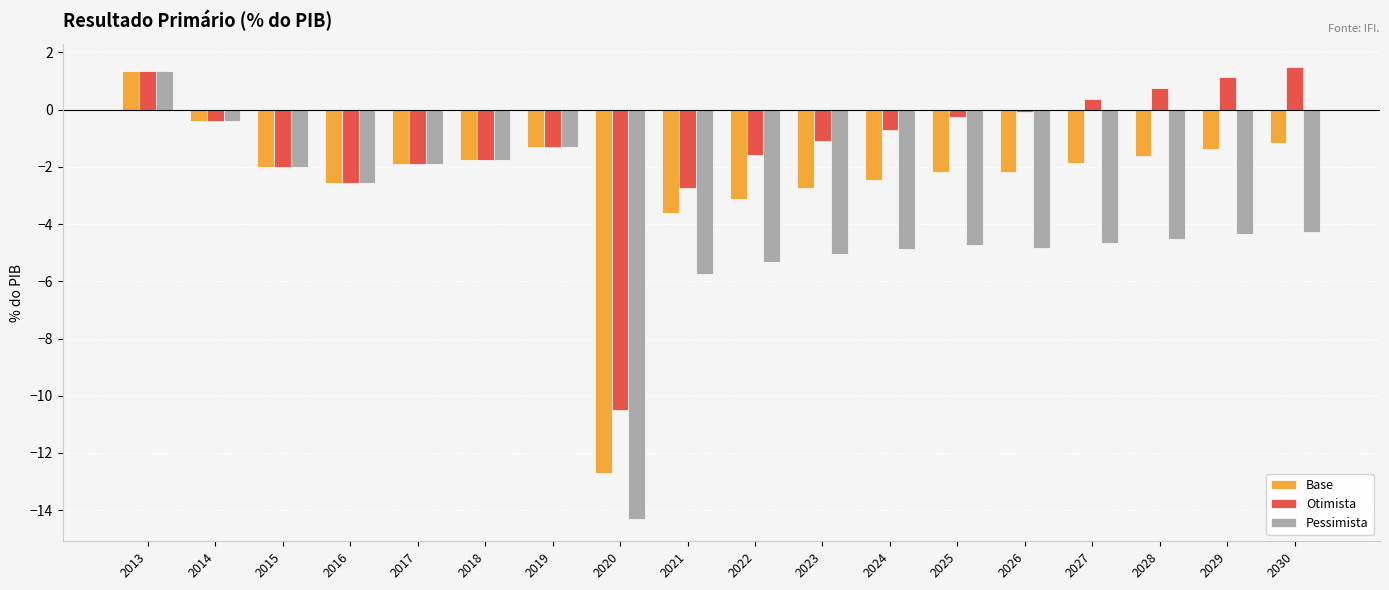

Where is Base nearest to the value -5?

2021